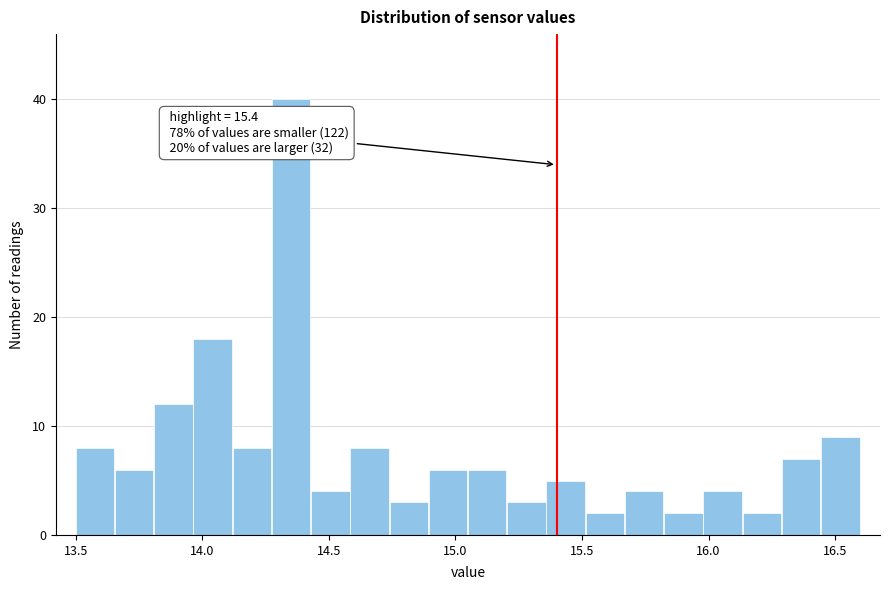

Read against the x-axis, roughly where is the centre of the tallest bar?

14.35